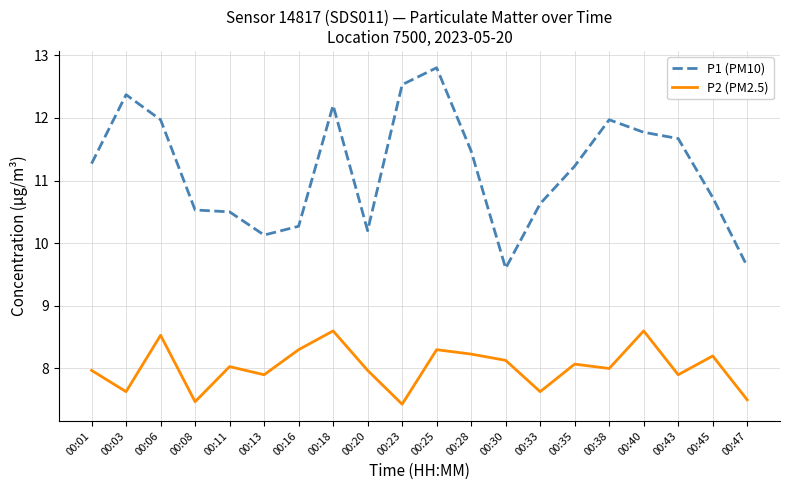

At 00:01, list the series in order from largest to smallest.

P1 (PM10), P2 (PM2.5)